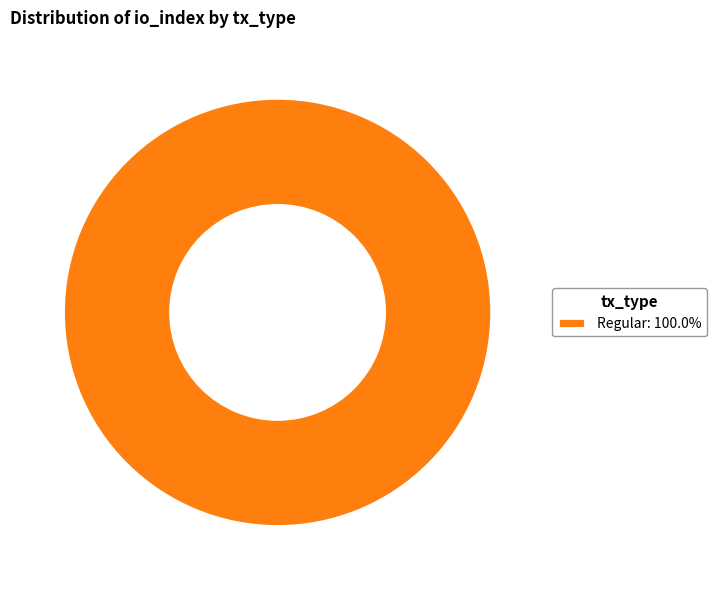

Is there any slice that represents more than half of the pie?

Yes